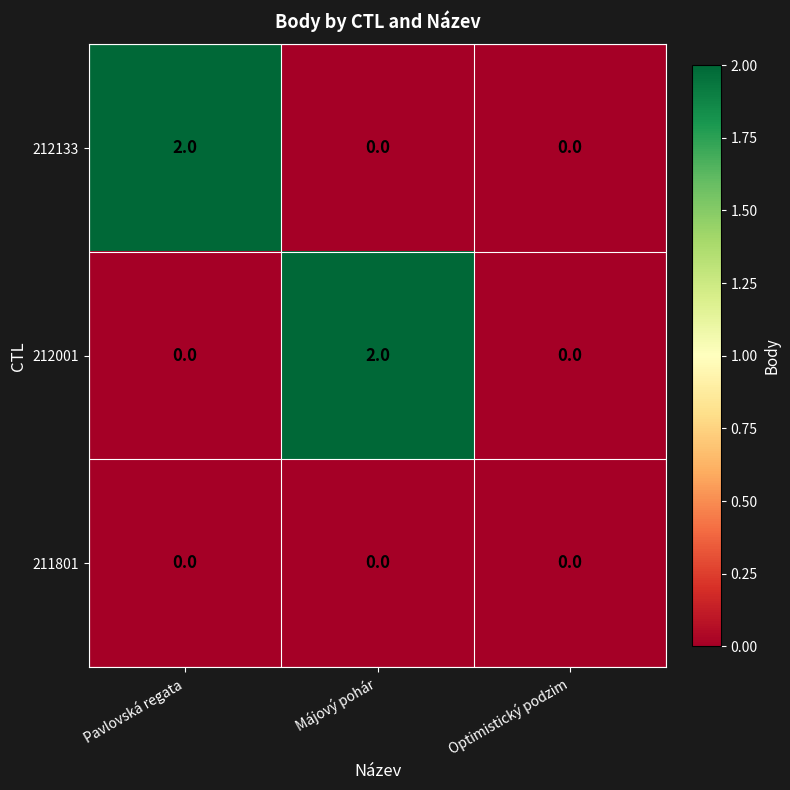

At which label does 212001 reach its peak?

Májový pohár